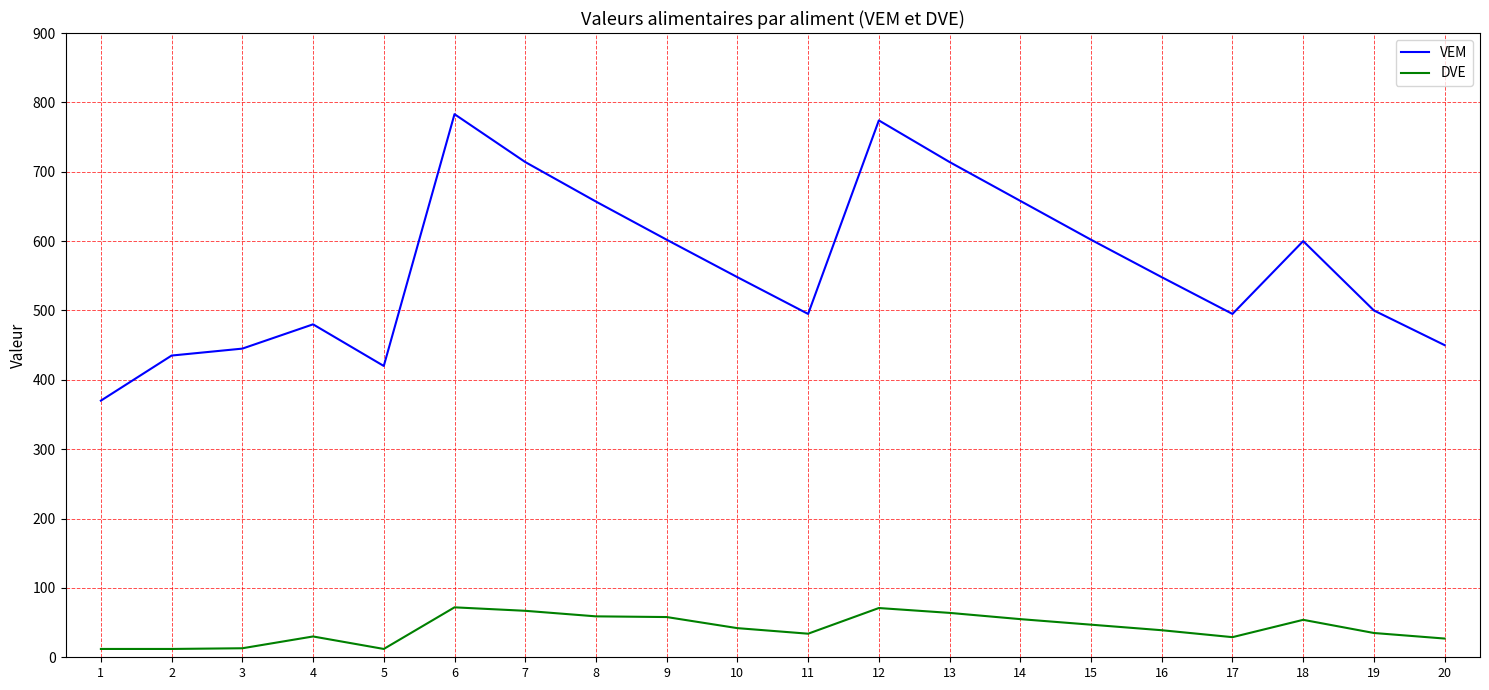

Which series has the largest total across all categories?

VEM